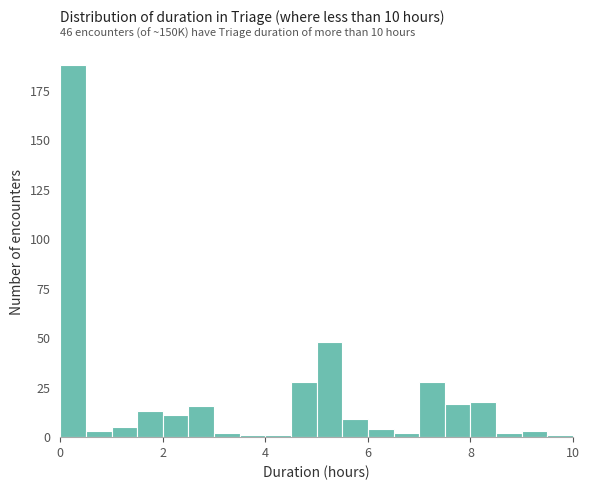

Around what value on the x-axis is the tallest bar? Give the approximate position of its centre, as read against the axis.

0.2